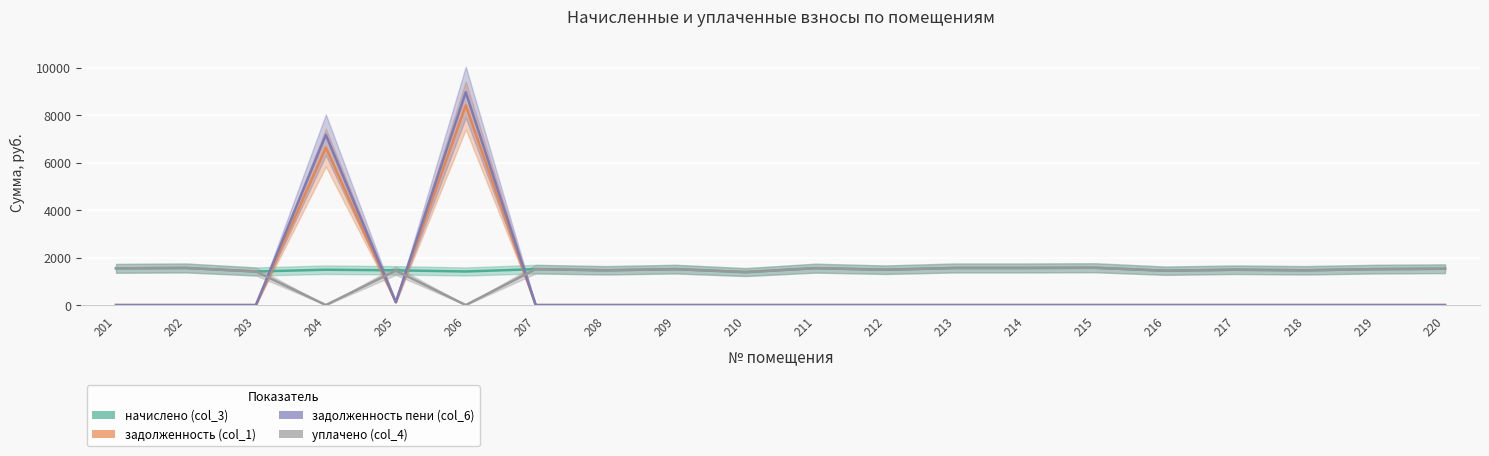

Which series has the largest total across all categories?

начислено (col_3)